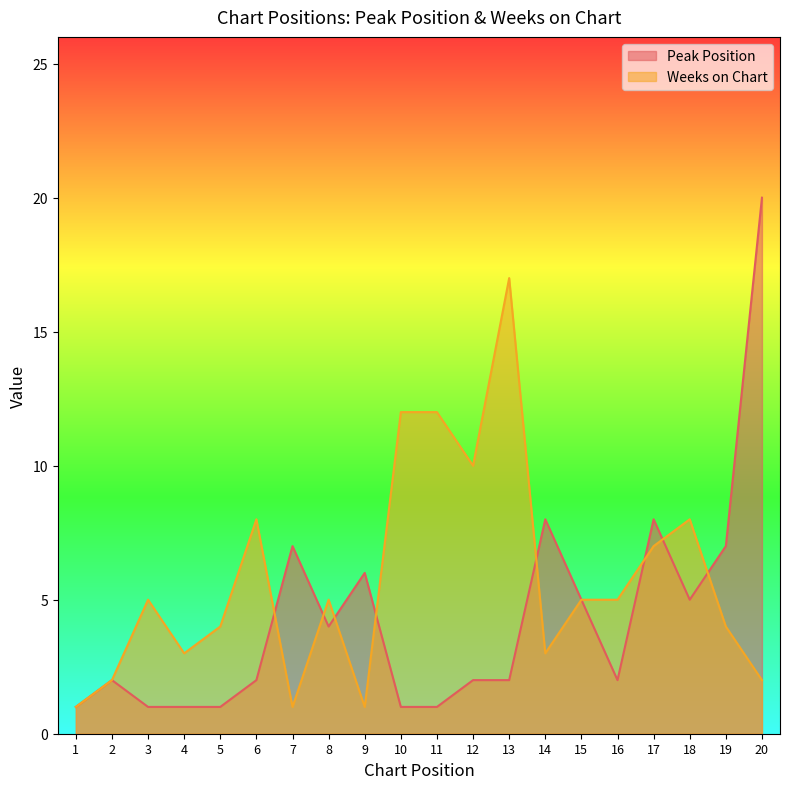

What is the value of the Weeks on Chart point at the 16th from the left?

5